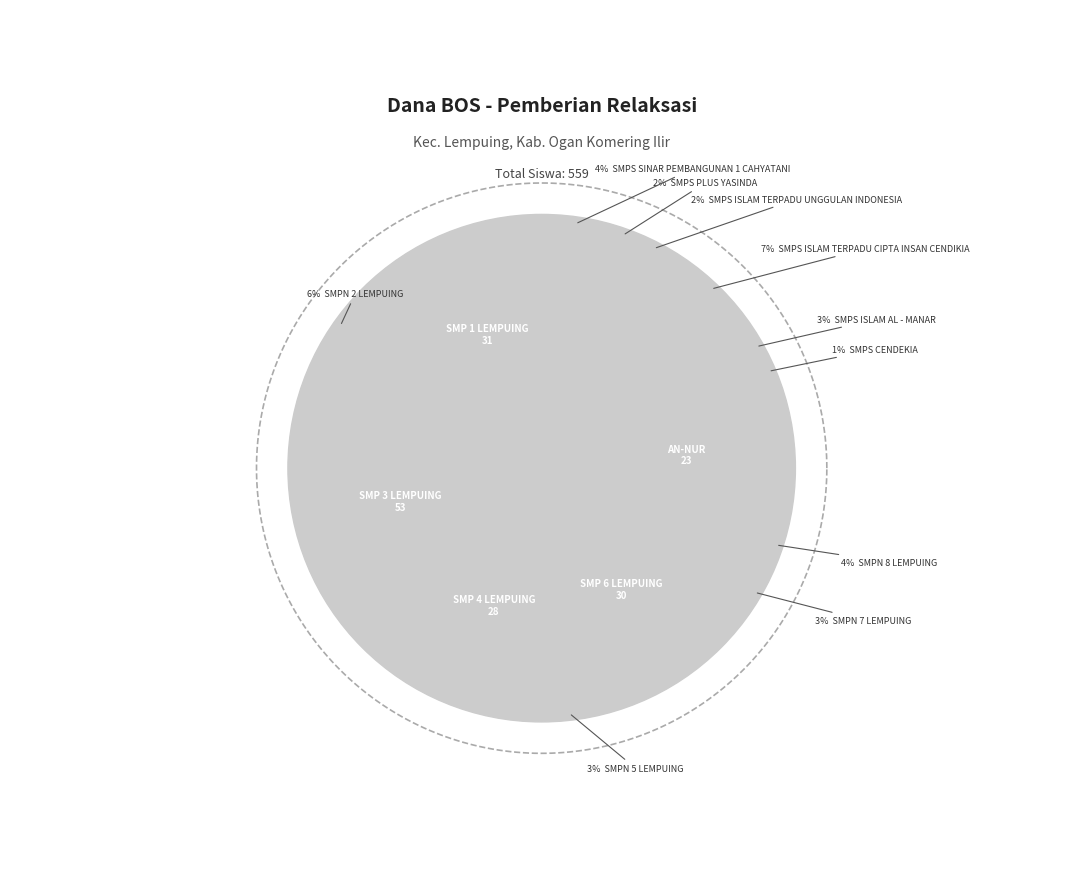

Is it true that SMPN 7 LEMPUING is 1% of the pie?

False